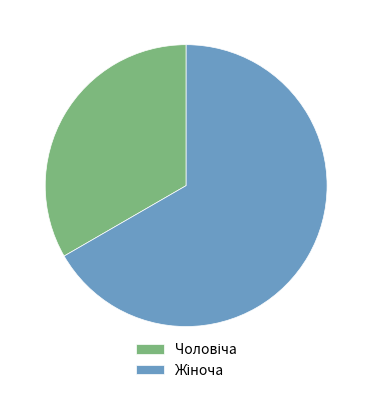

Does any single category account for the majority?

Yes